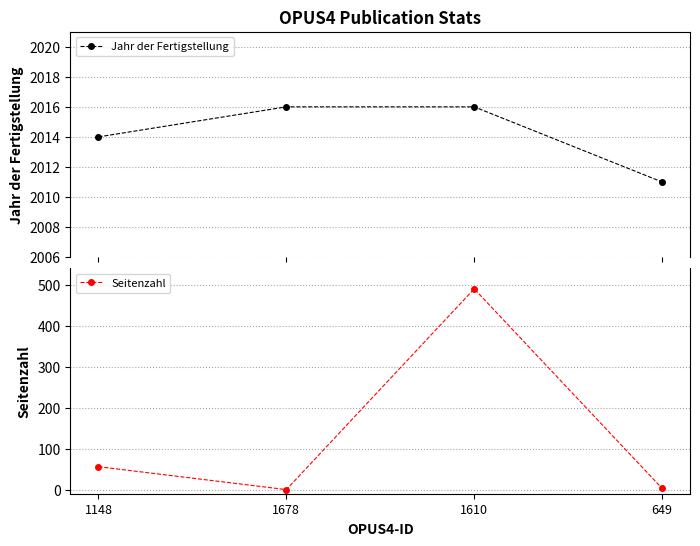

Reading left to right, list all the values displayed in this chart.

Jahr der Fertigstellung: 2014	2016	2016	2011
Seitenzahl: 56	0	490	3